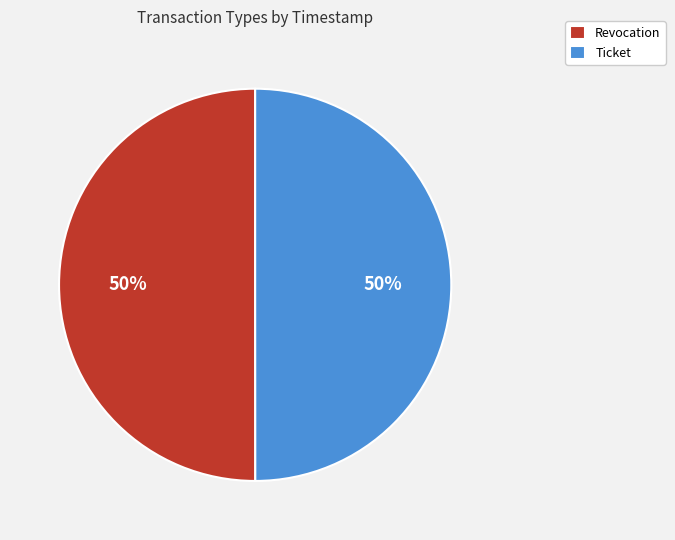

Combined, do Ticket and Revocation account for over 50%?

Yes